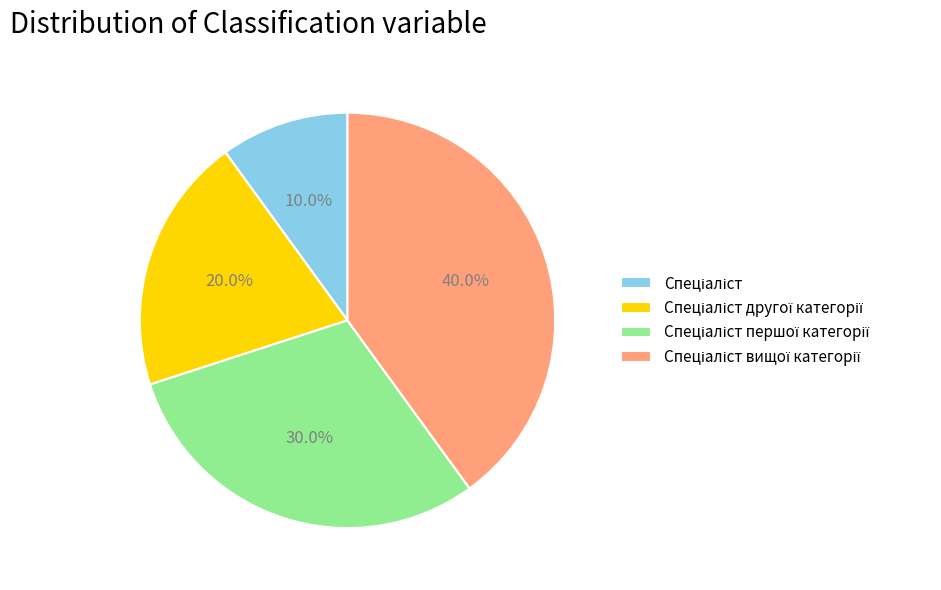

Is there a majority slice in this chart?

No